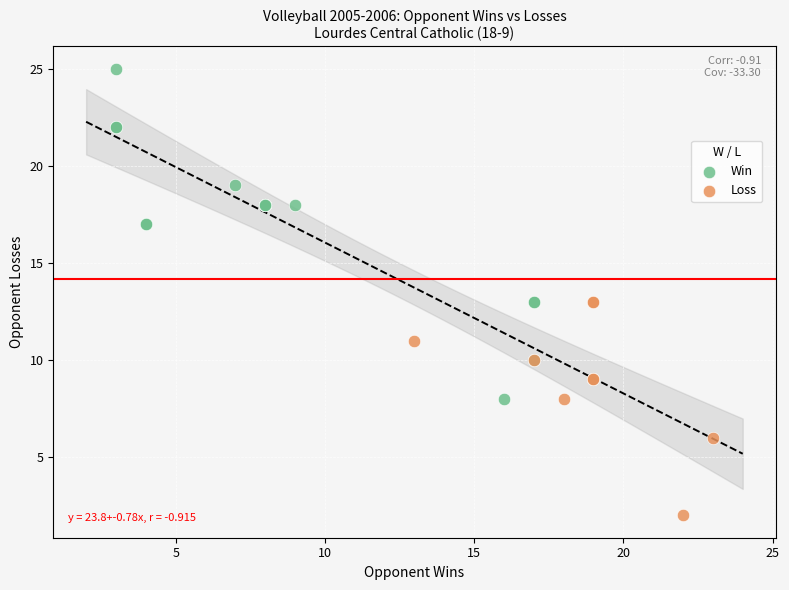

Which series contains the highest Y value?

Win